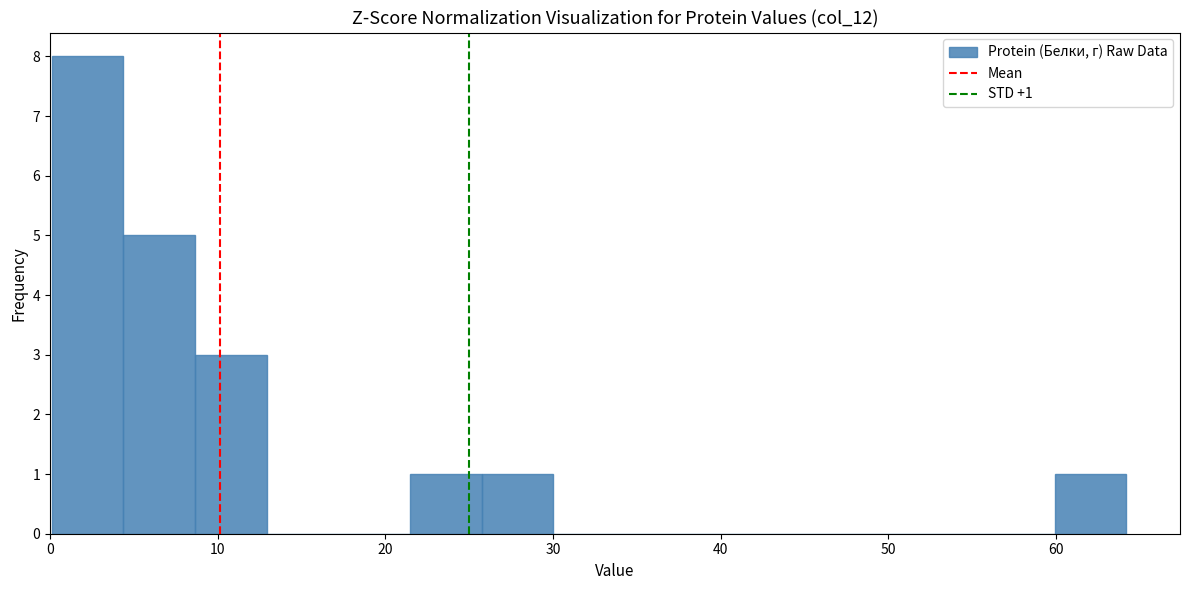

Which range on the x-axis has the tallest bar?

0 to 4